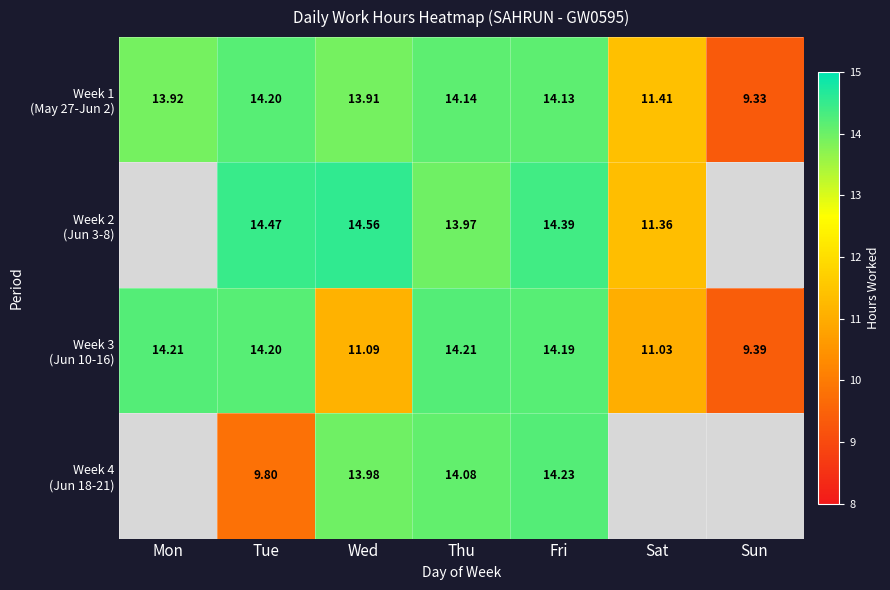

How many data points in Week 2 (Jun 3-8) are above 14?

3